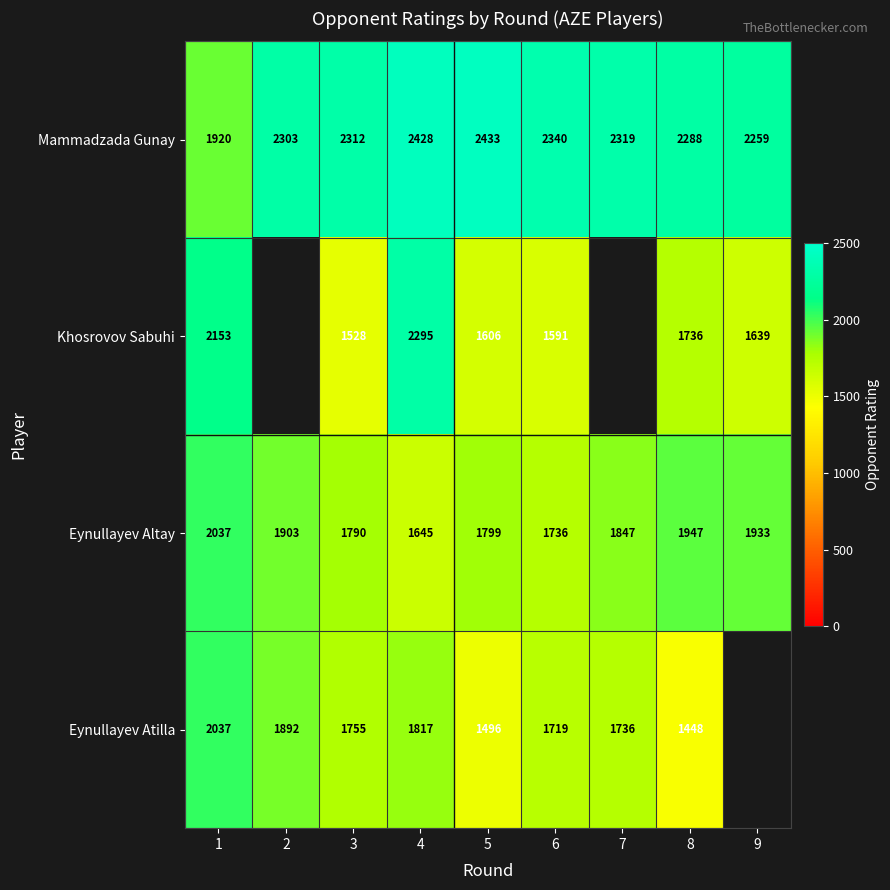

Rank the series at 8 from lowest to highest value.

Eynullayev Atilla, Khosrovov Sabuhi, Eynullayev Altay, Mammadzada Gunay